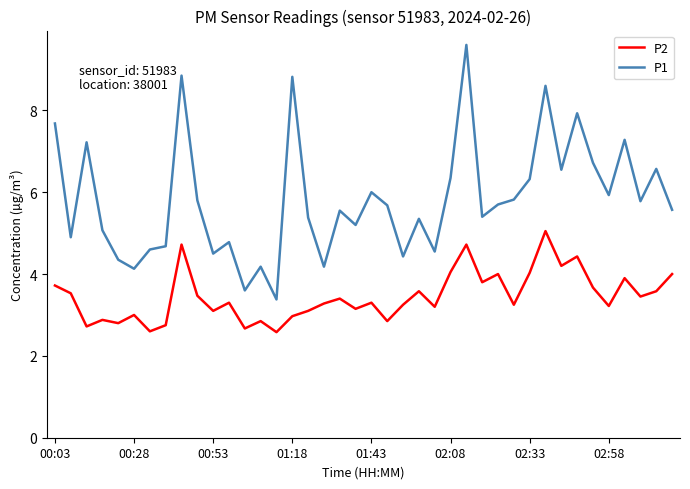

At how many categories does at least one series exceed 8?

4